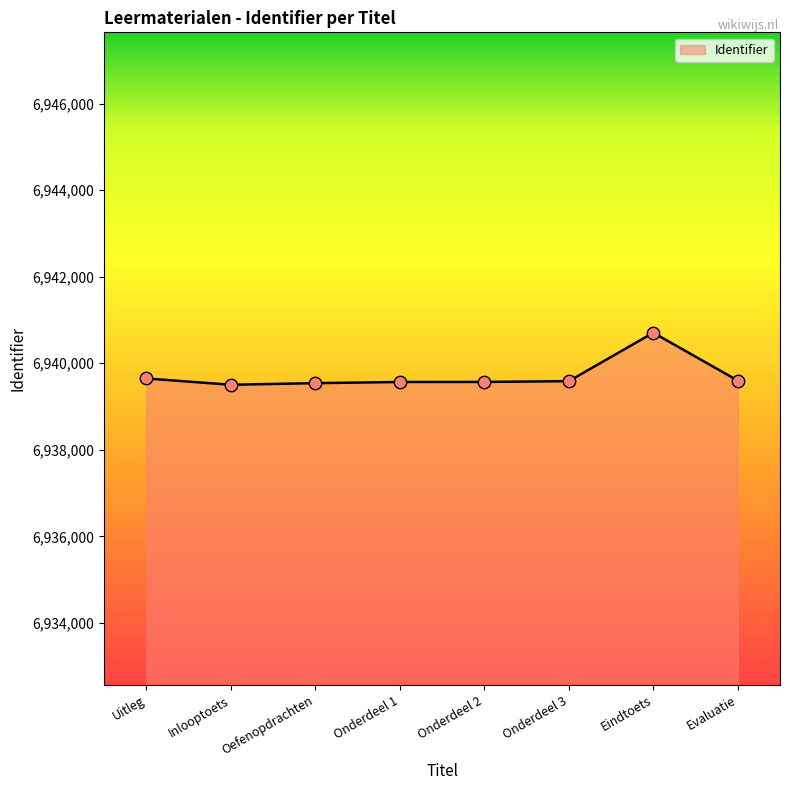

What is the ratio of the value at Onderdeel 3 to the value at Onderdeel 2?

1.0